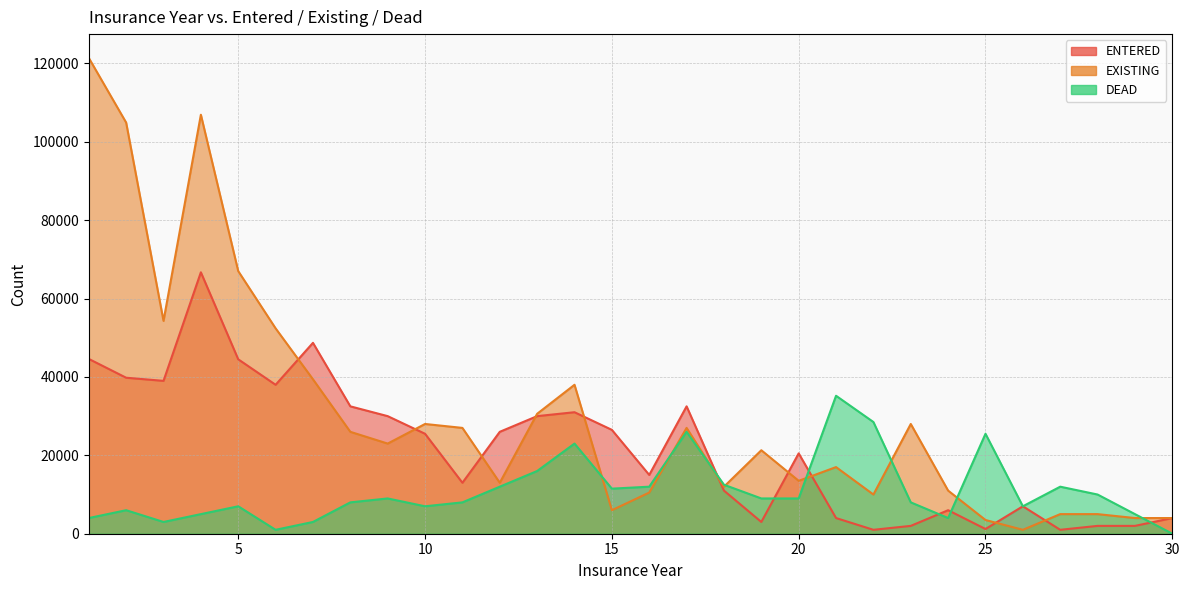

How many data points in ENTERED are above 25500?

14